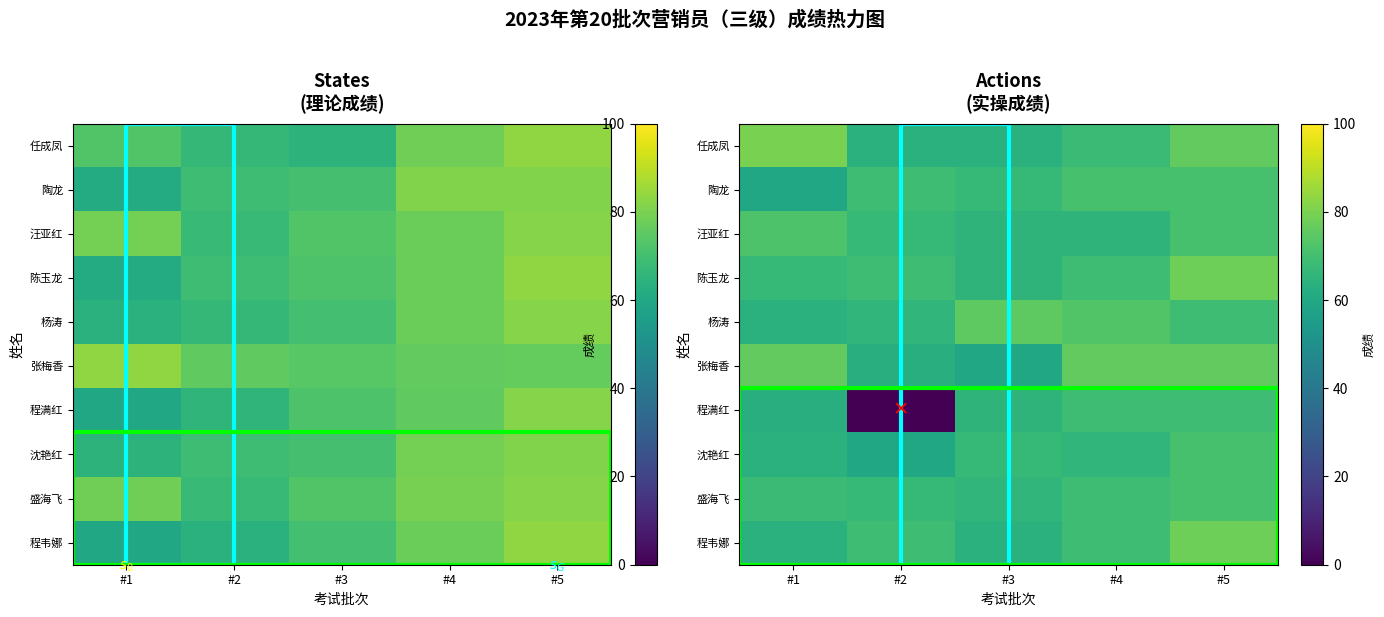

Where is 汪亚红 nearest to the value 68?

#2